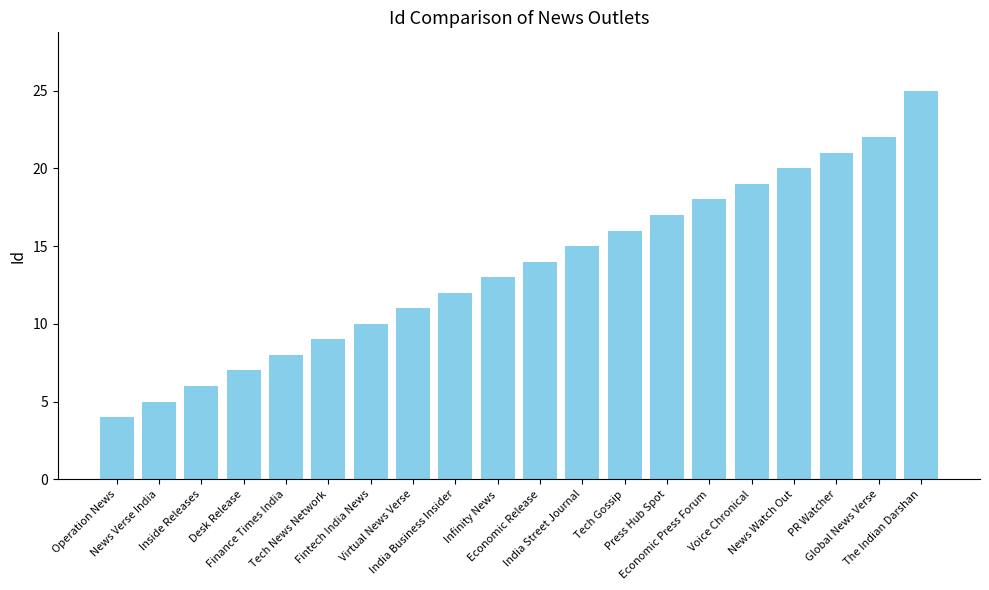

What is the label of the 20th bar from the right?

Operation News